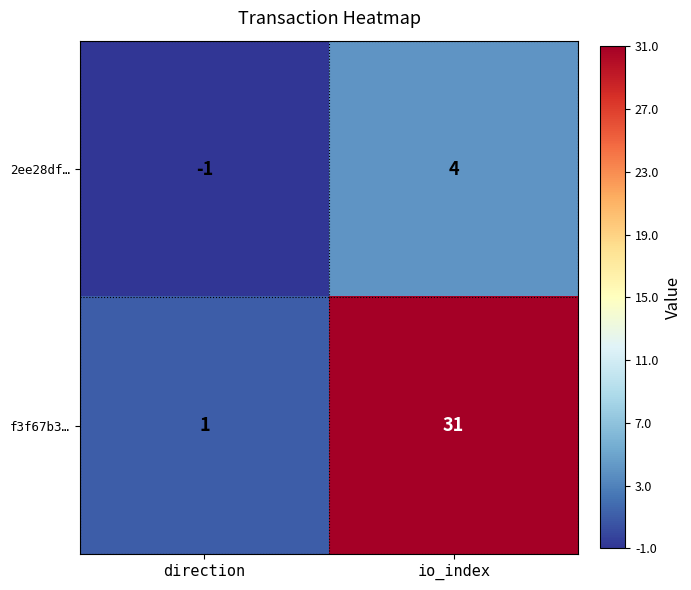

What is the difference between the maximum and minimum values in the f3f67b3… series?

30